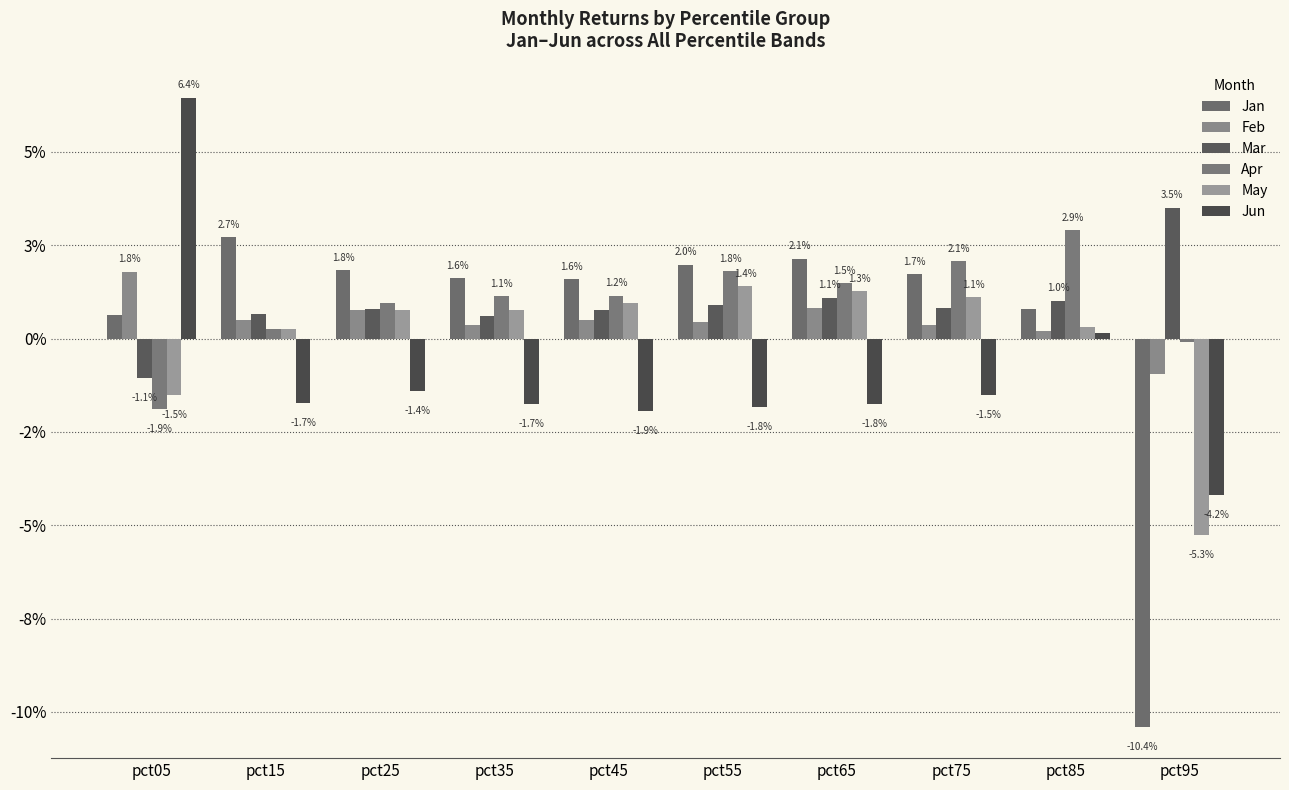

Does the chart contain any negative values?

Yes